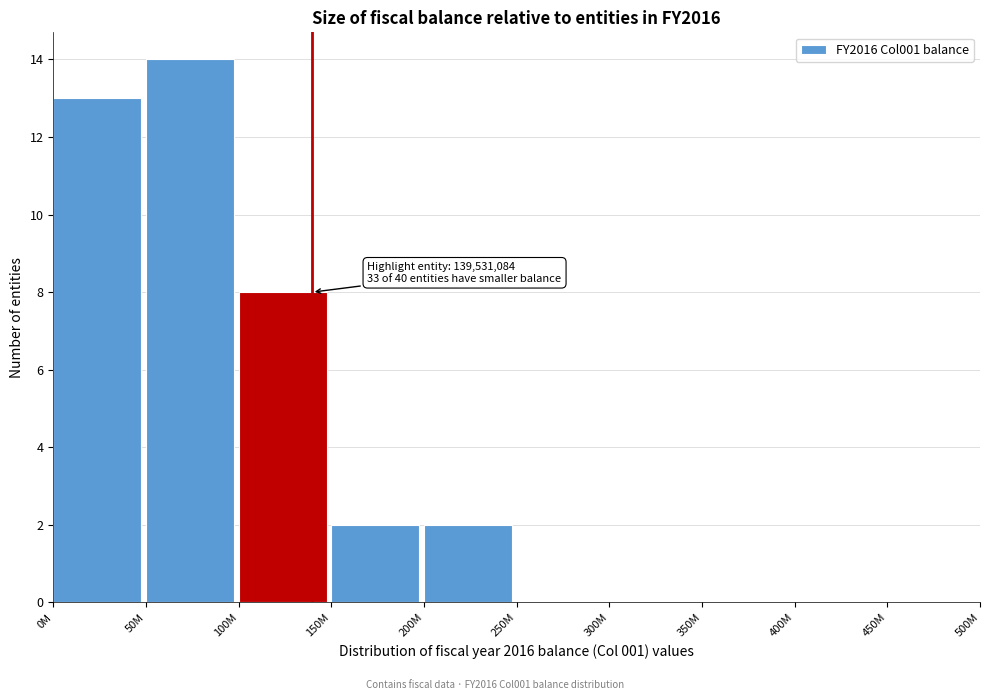

Reading left to right, list all the values displayed in this chart.

0M=13	50M=14	100M=8	150M=2	200M=2	250M=0	300M=0	350M=0	400M=0	450M=0